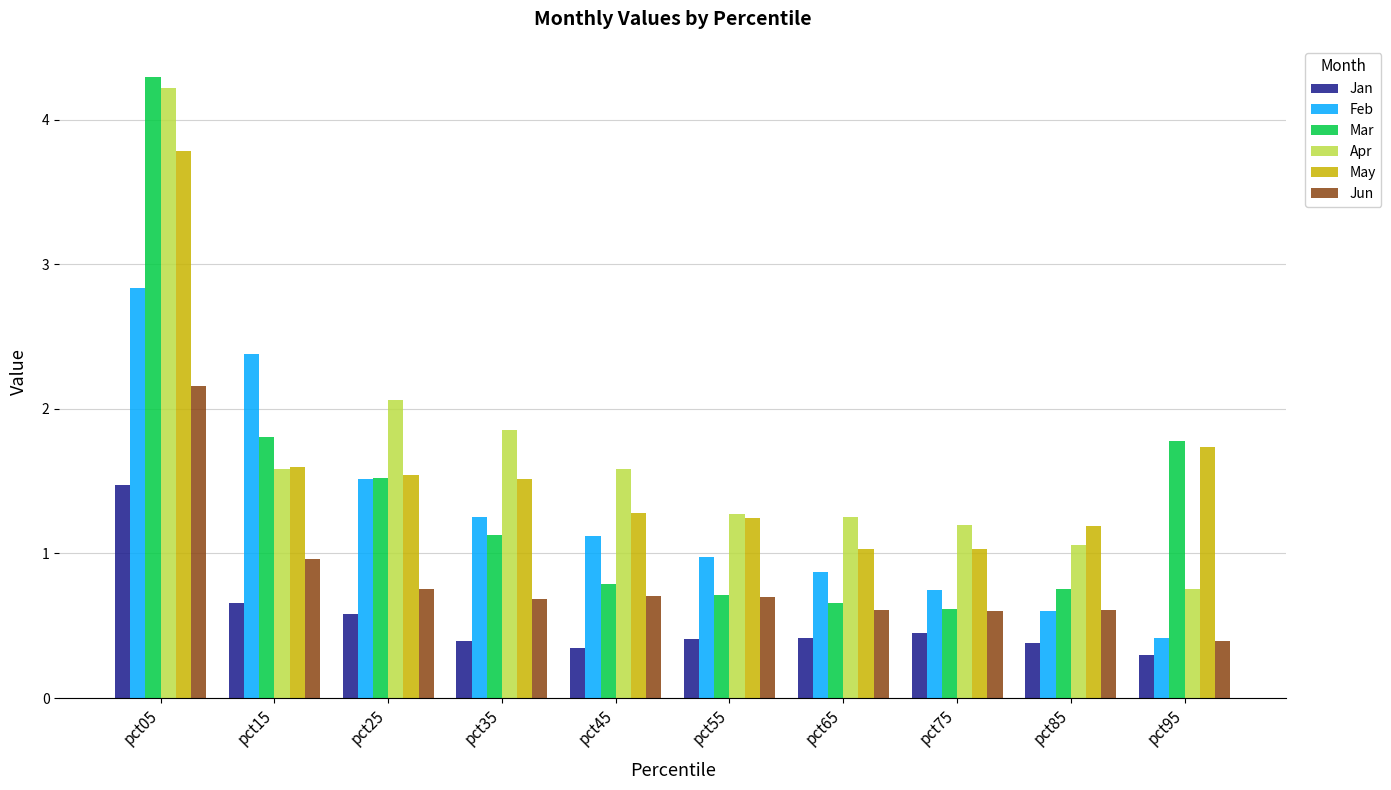

Which series has the largest total across all categories?

Apr